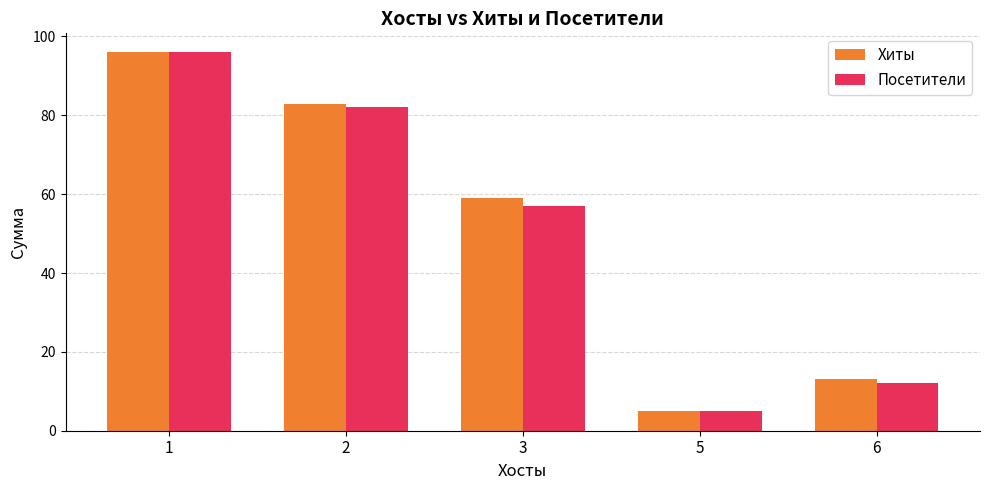

What is the value of the Хиты bar at the 3rd from the left?

59